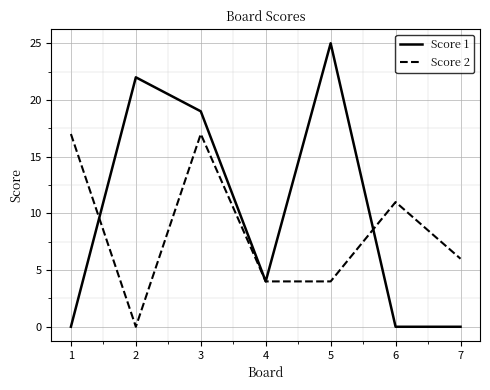

How many values in the Score 1 series are below 4?

3